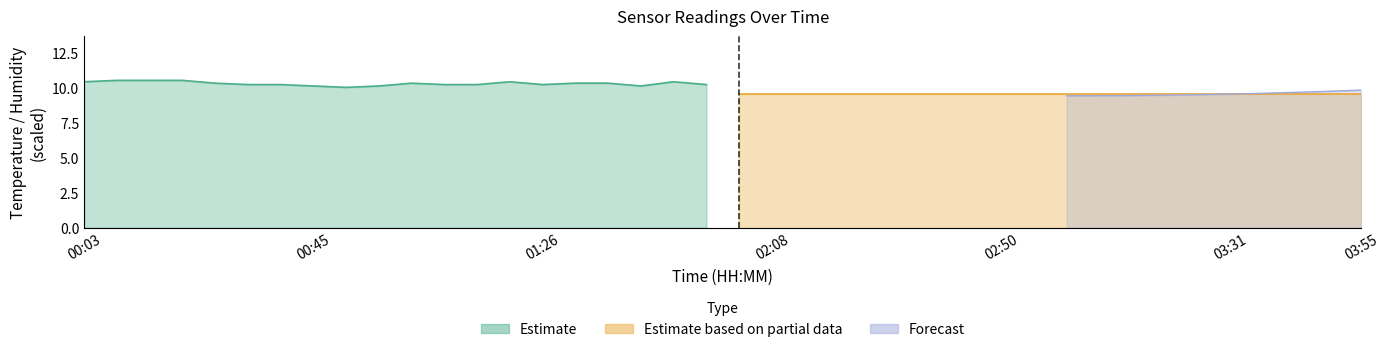

At which label does humidity reach its peak?

00:03